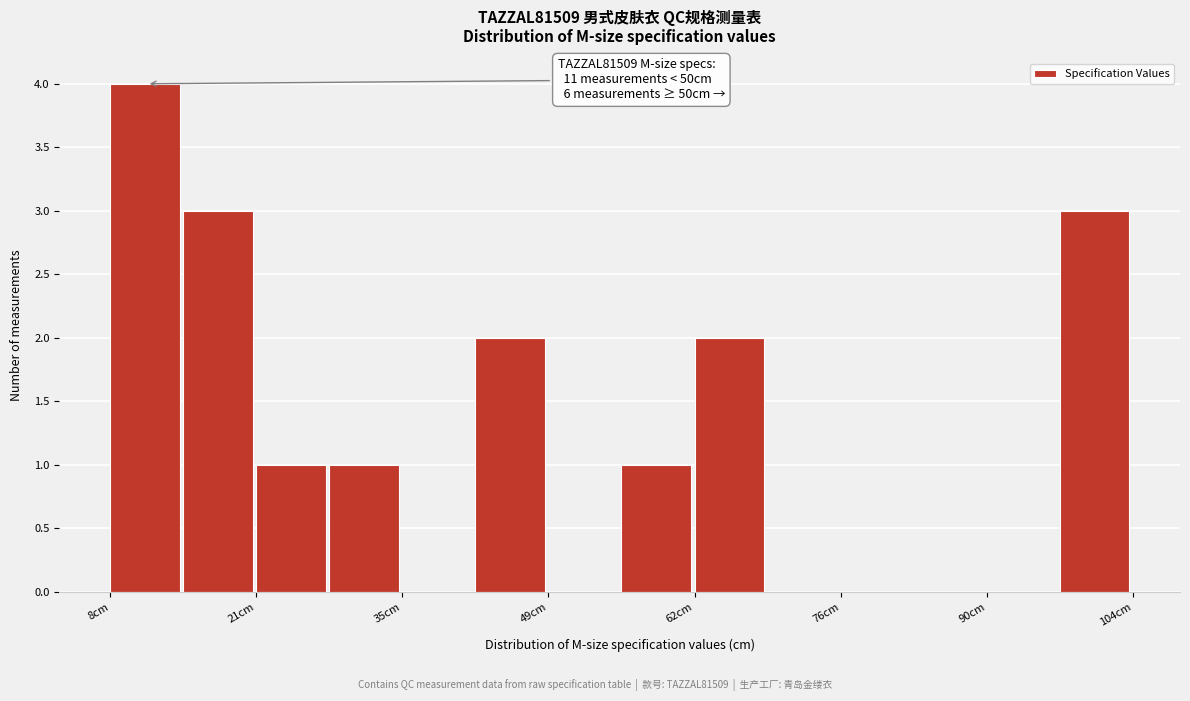

Around what value on the x-axis is the tallest bar? Give the approximate position of its centre, as read against the axis.

12